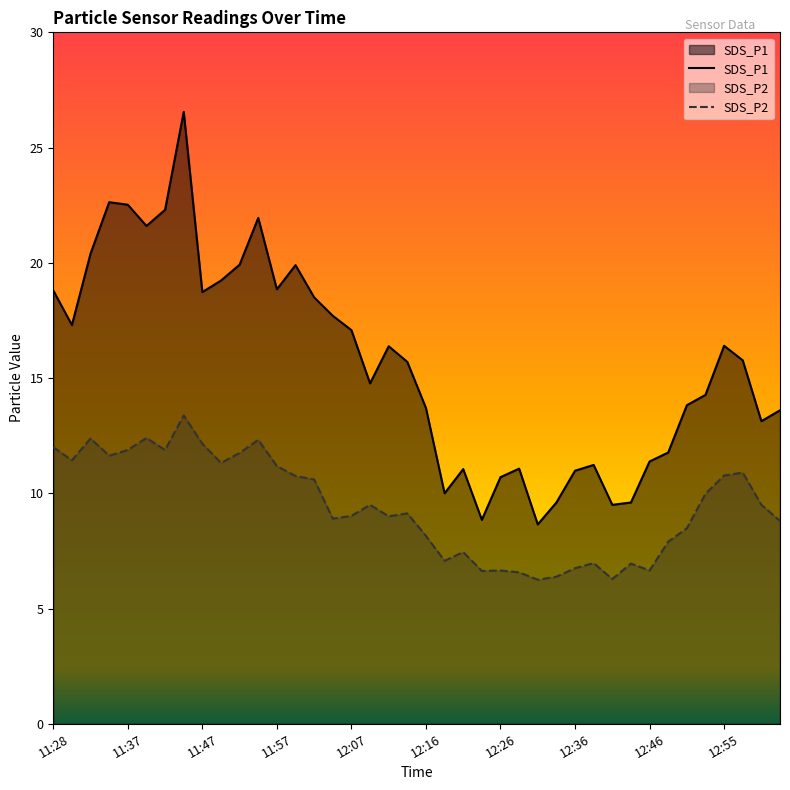

True or false: SDS_P2 and SDS_P1 cross at least once.

False